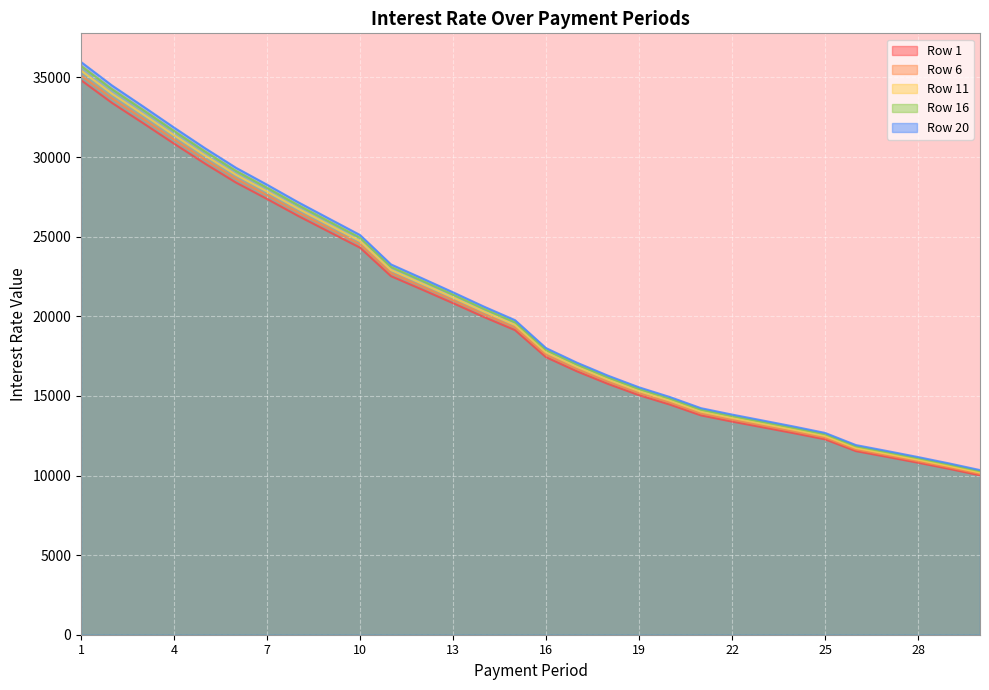

At which label does Row 1 reach its peak?

1